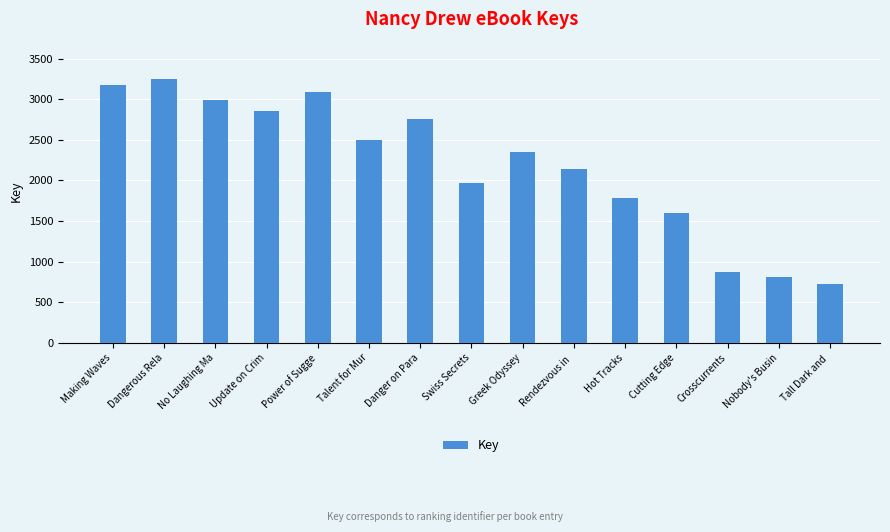

Which label corresponds to the largest value in the chart?

Dangerous Rela